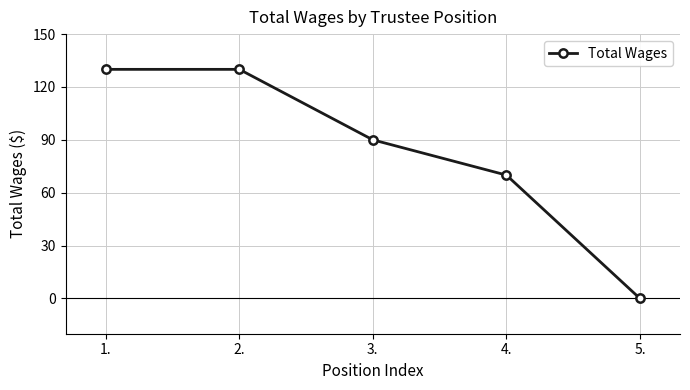

What is the ratio of the value at 1. to the value at 2.?

1.0